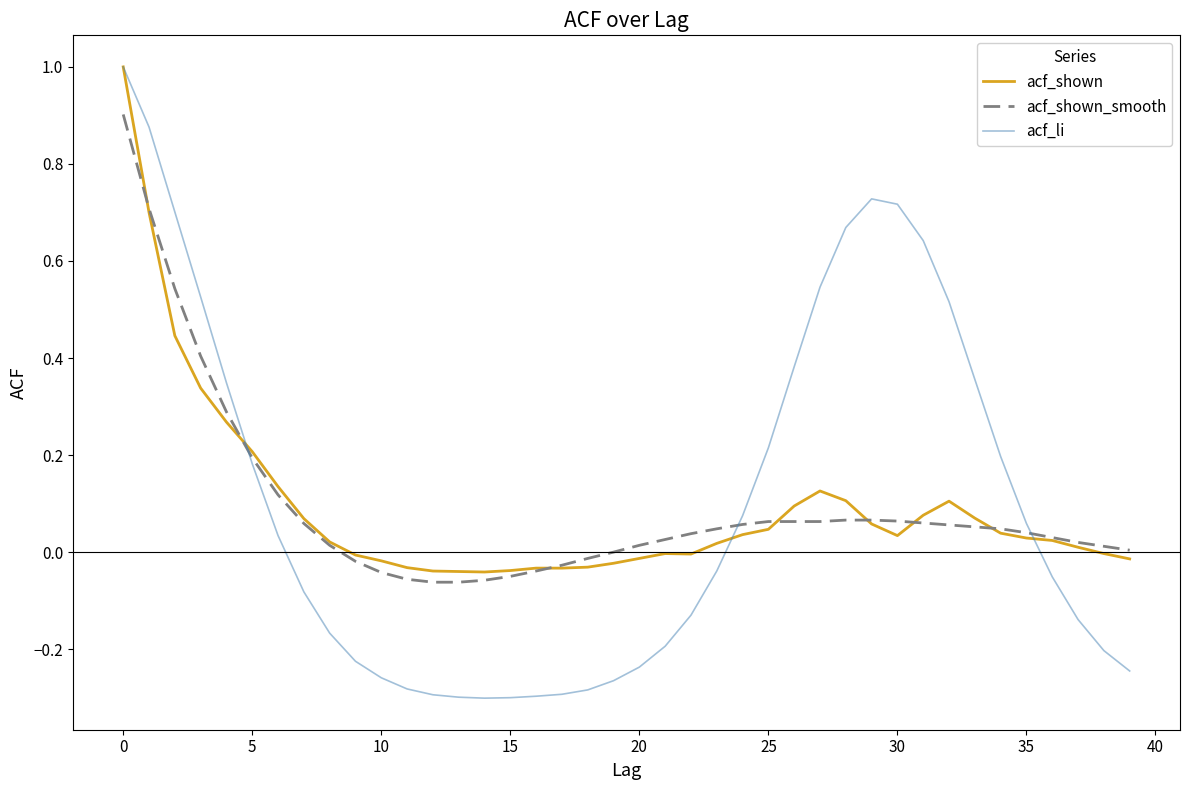

Which series has the widest spread of values?

acf_li